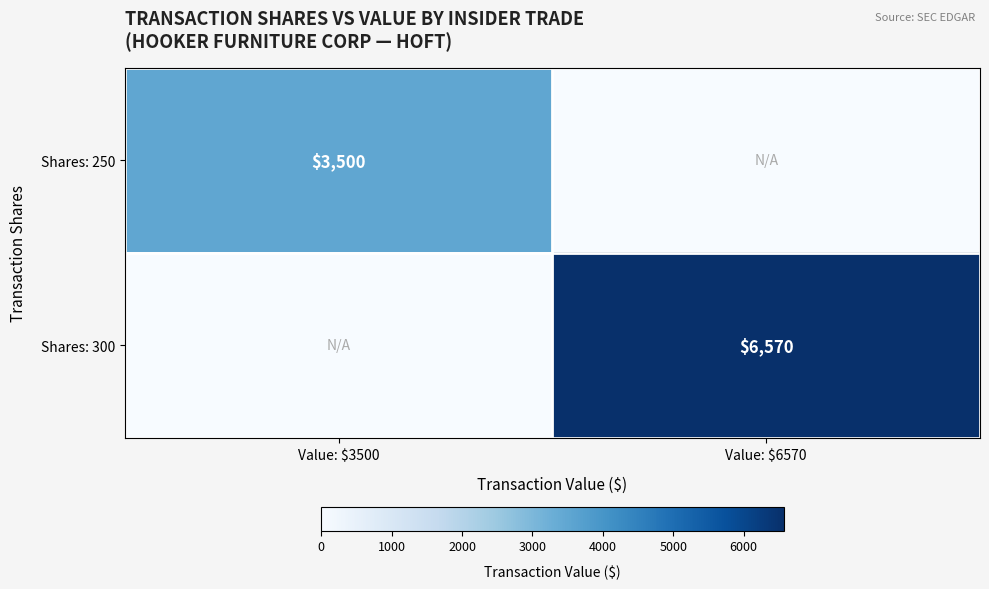

Is it true that Shares: 250 equals 3500 at Value: $3500?

True